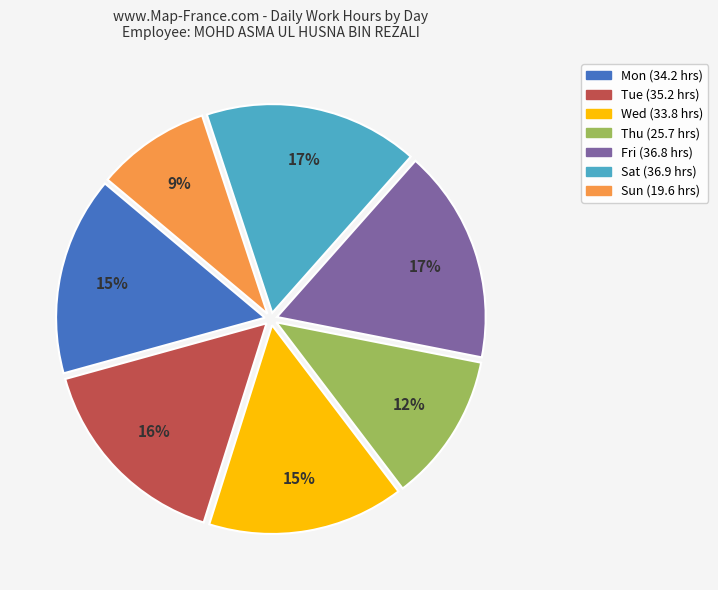

Combined, do Fri and Sat account for over 50%?

No